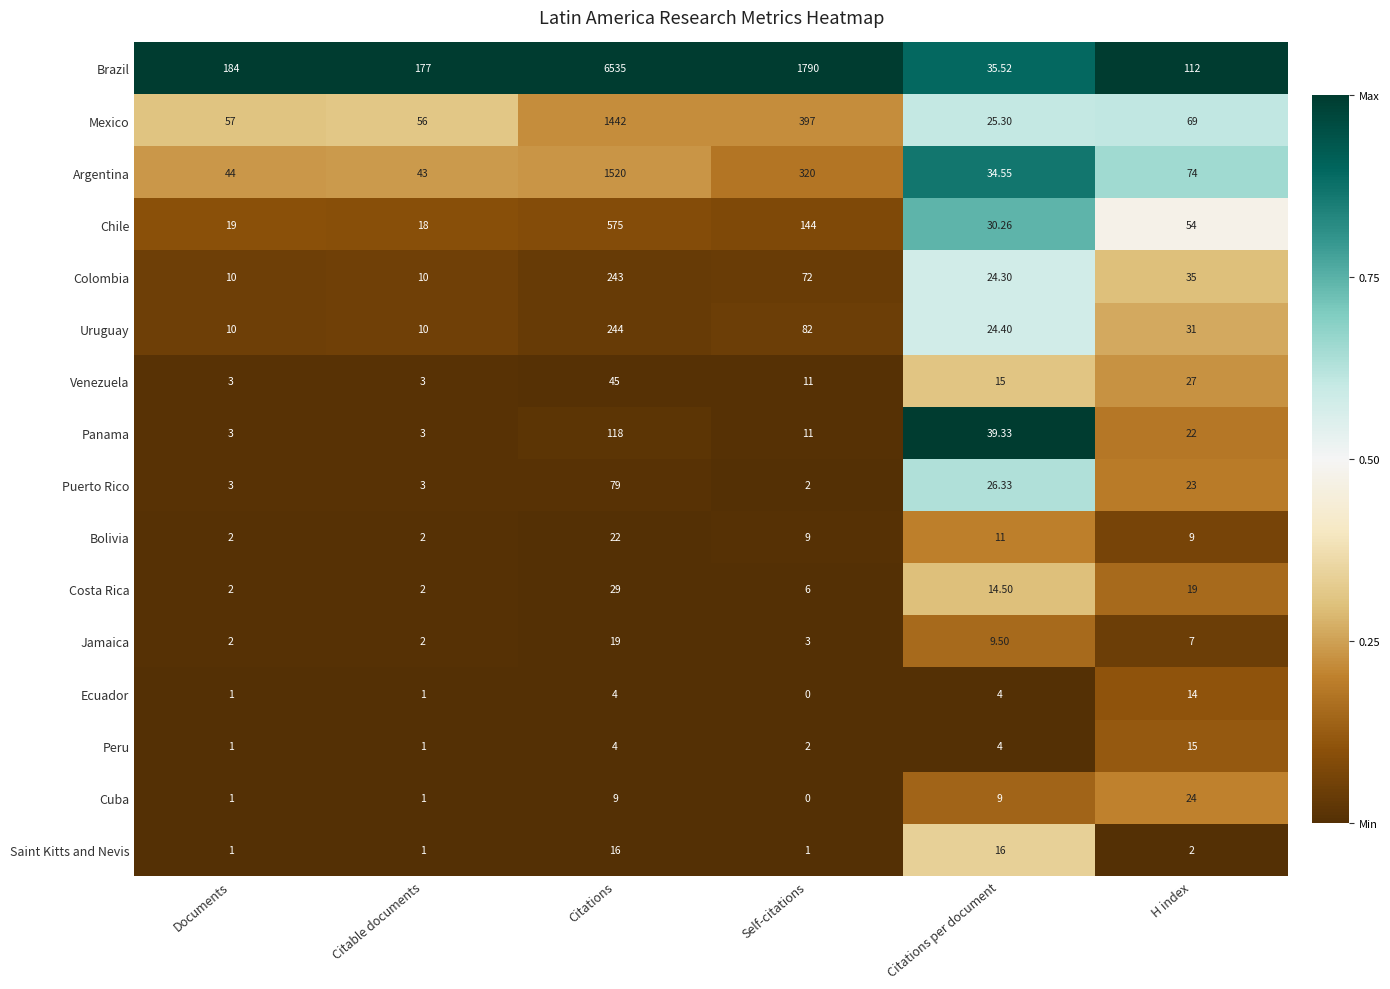

At which label is Bolivia closest to 12?

Citations per document